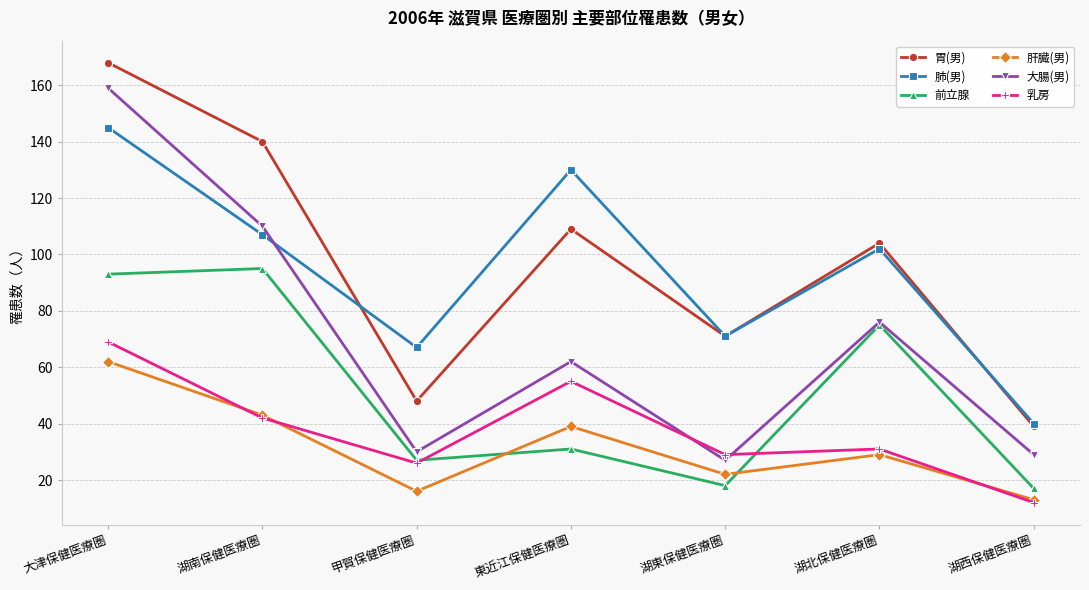

How many lines are shown in the chart?

6